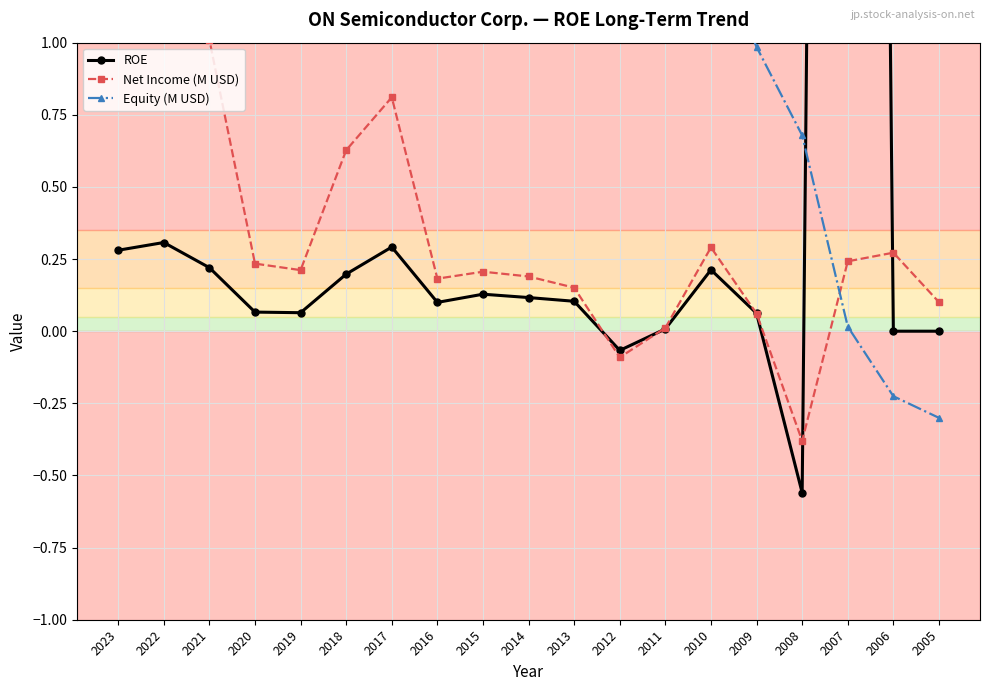

At which label does ROE first exceed 0?

2023